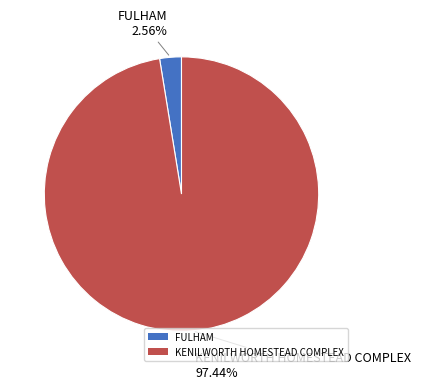

What percentage is the KENILWORTH HOMESTEAD COMPLEX slice, to the nearest percent?

97%